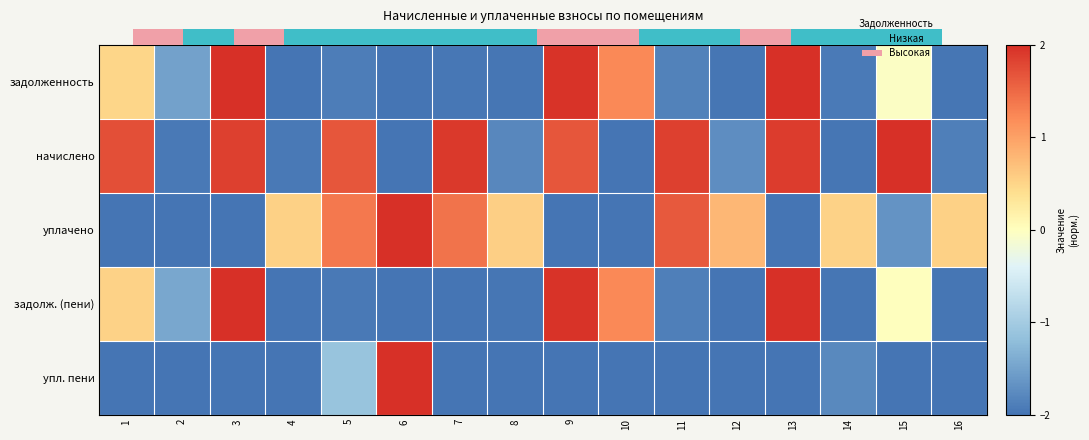

Which series has the largest total across all categories?

начислено